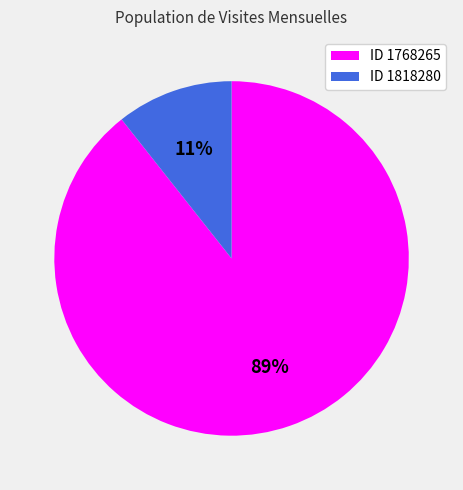

To the nearest percent, what is the average slice percentage?

50%